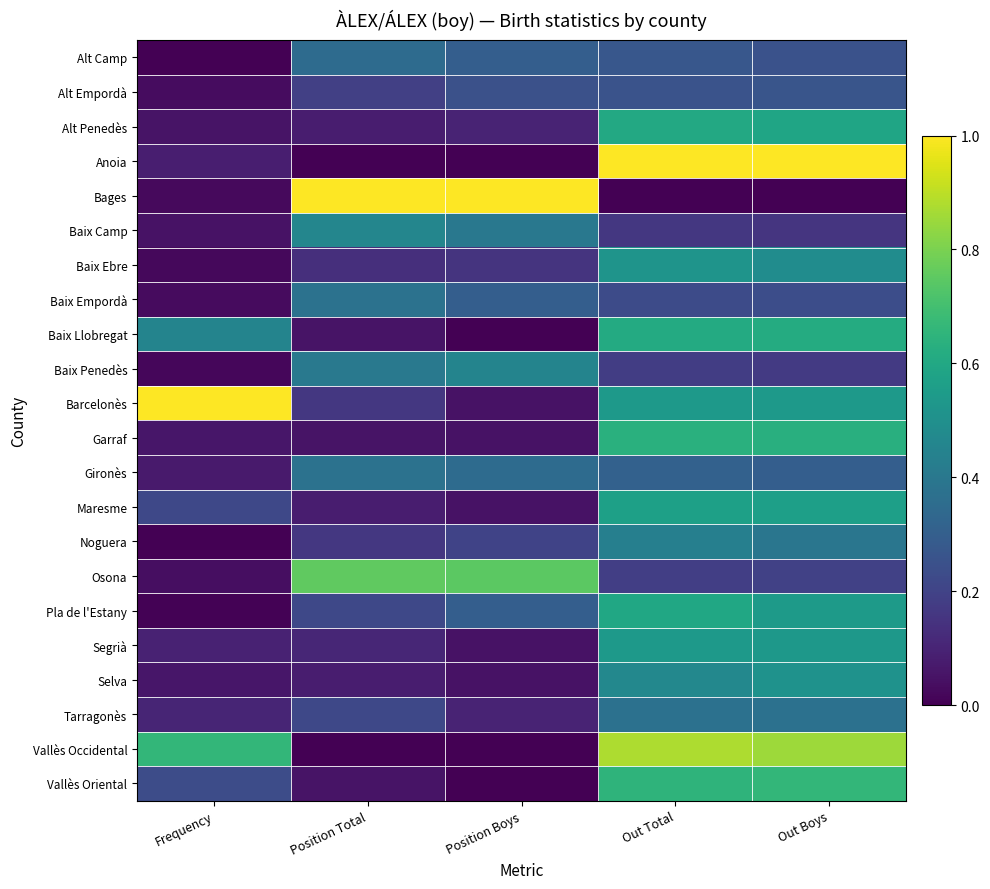

At Position Total, list the series in order from largest to smallest.

Bages, Osona, Baix Camp, Baix Penedès, Baix Empordà, Gironès, Alt Camp, Pla de l'Estany, Tarragonès, Alt Empordà, Barcelonès, Noguera, Baix Ebre, Segrià, Alt Penedès, Maresme, Selva, Baix Llobregat, Garraf, Vallès Oriental, Anoia, Vallès Occidental